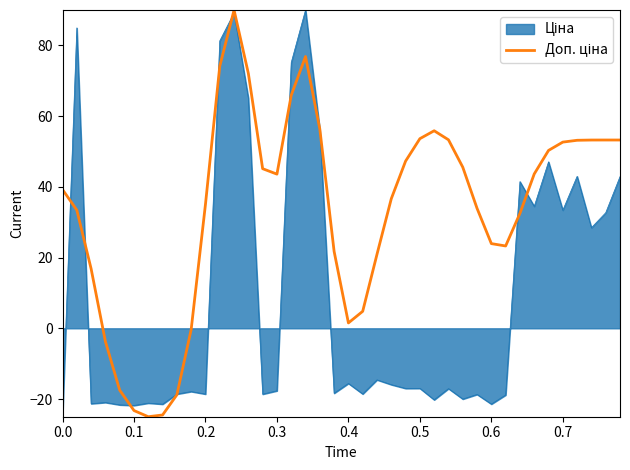

What is the maximum value shown in the chart?

90.0